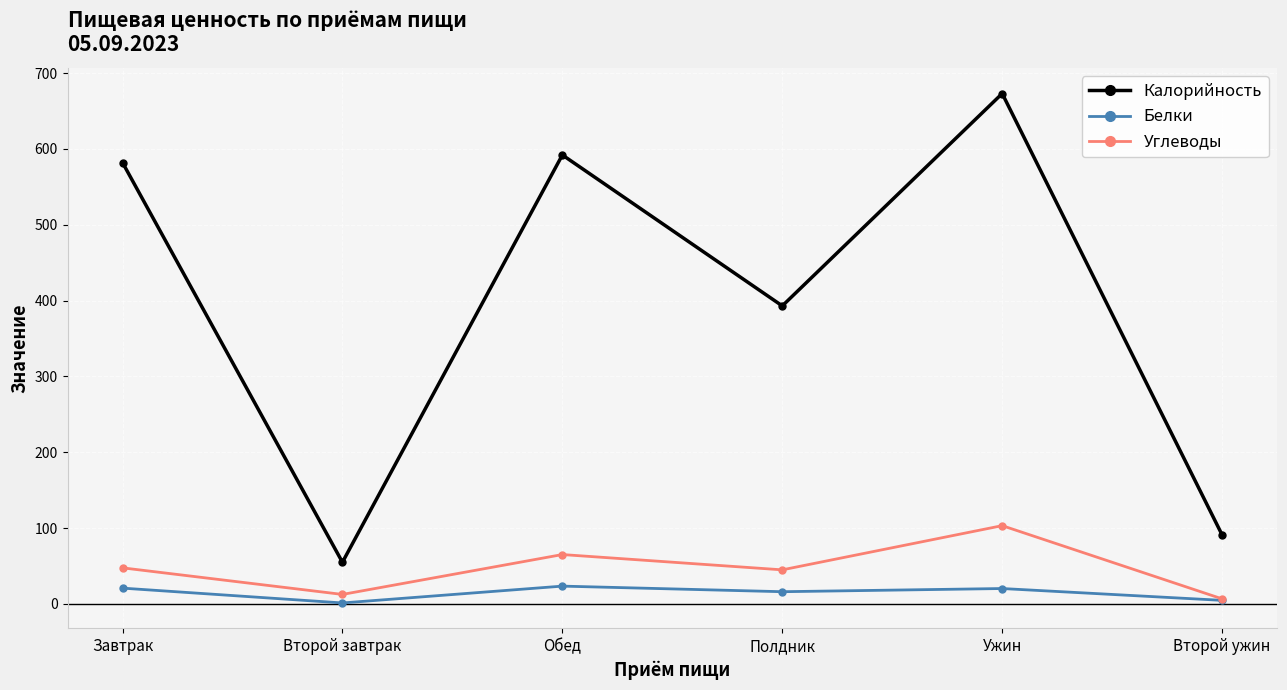

True or false: Калорийность and Углеводы cross at least once.

False